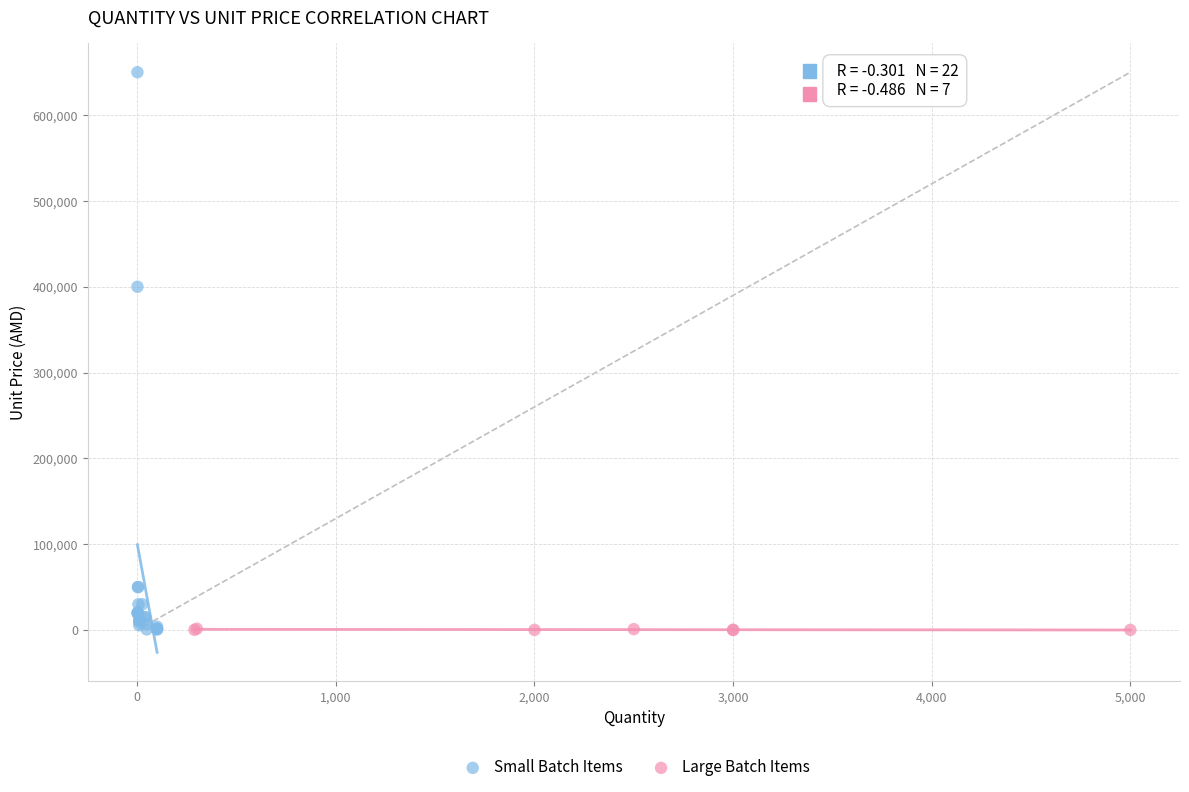

Which series has the widest spread of Y values?

Small Batch Items